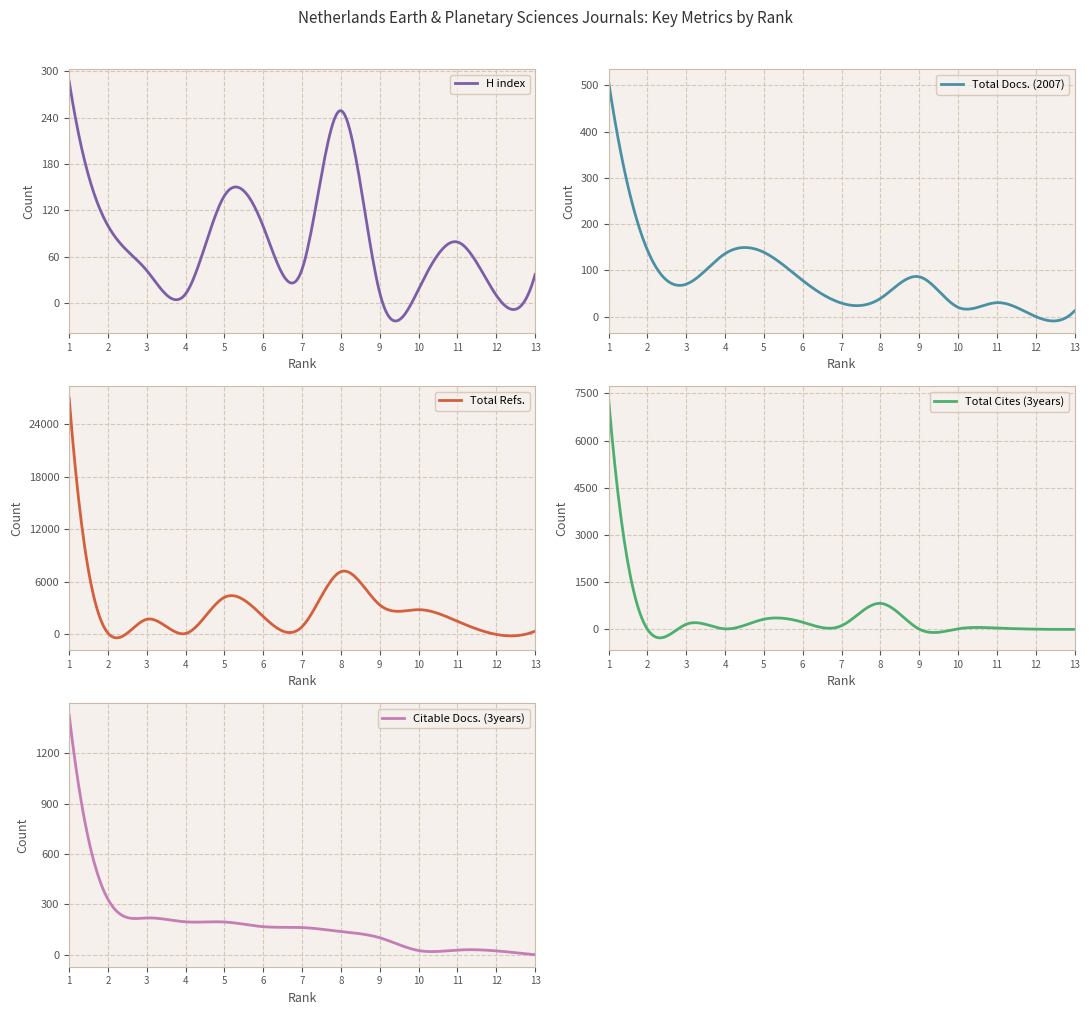

At 11, list the series in order from largest to smallest.

Total Refs., H index, Total Cites (3years), Total Docs. (2007), Citable Docs. (3years)